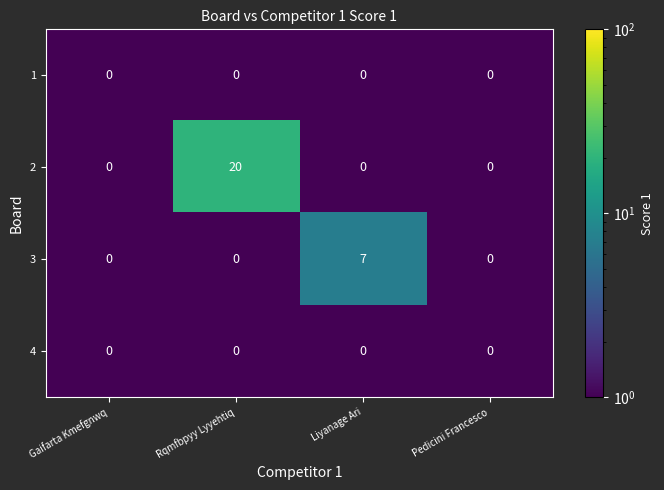

Count the 3 values in the range 0 to 7.

4